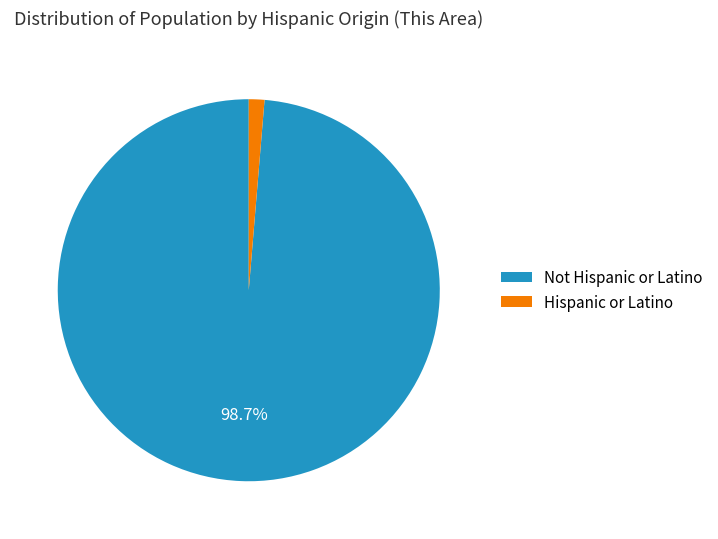

Is the sum of Hispanic or Latino and Not Hispanic or Latino greater than half?

Yes